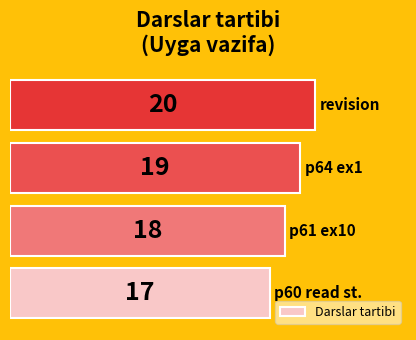

Reading bottom to top, list all the values displayed in this chart.

17	18	19	20